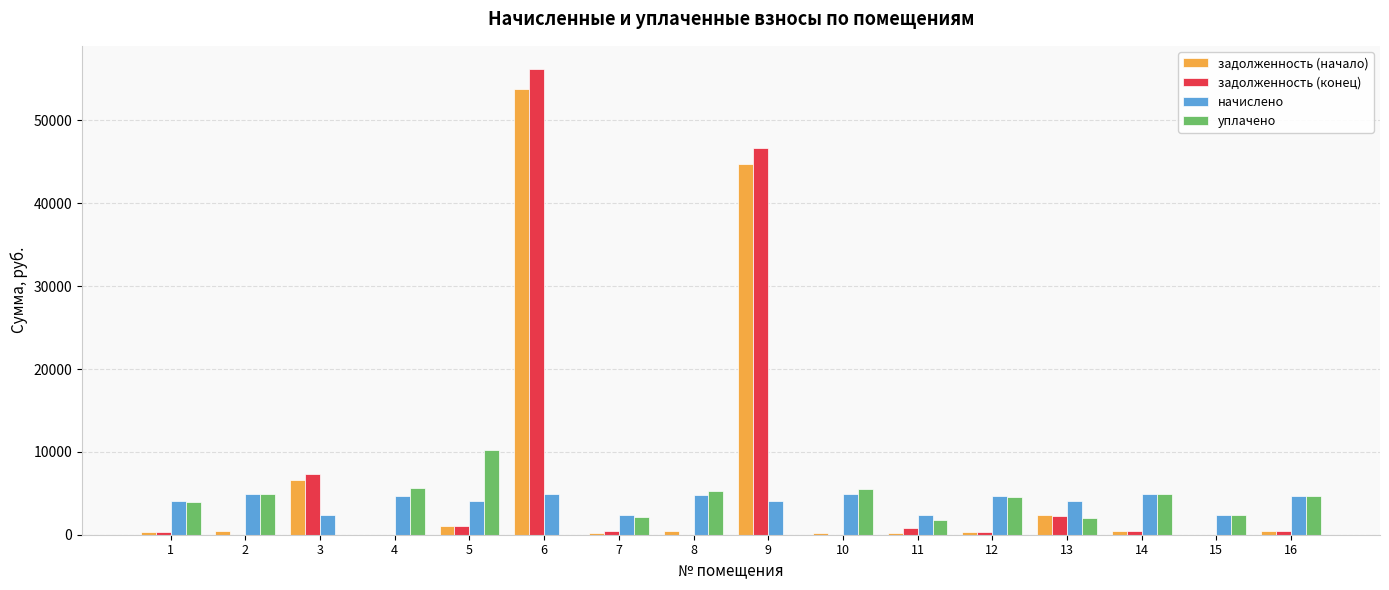

Which category has the highest value in the уплачено series?

5